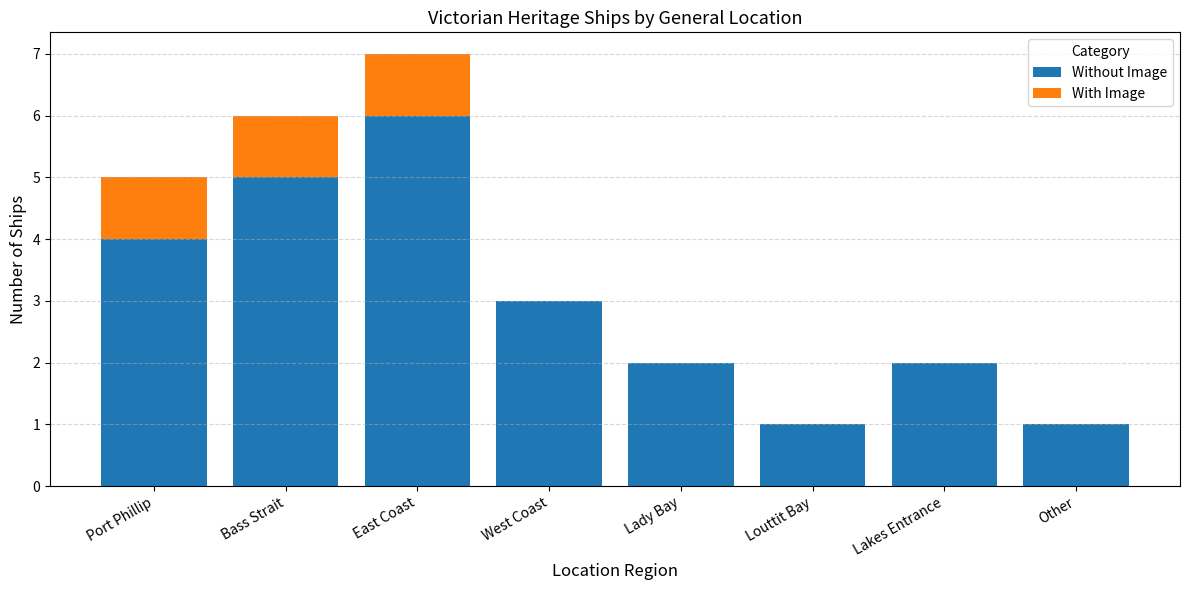

At which category is the sum across all series the highest?

East Coast